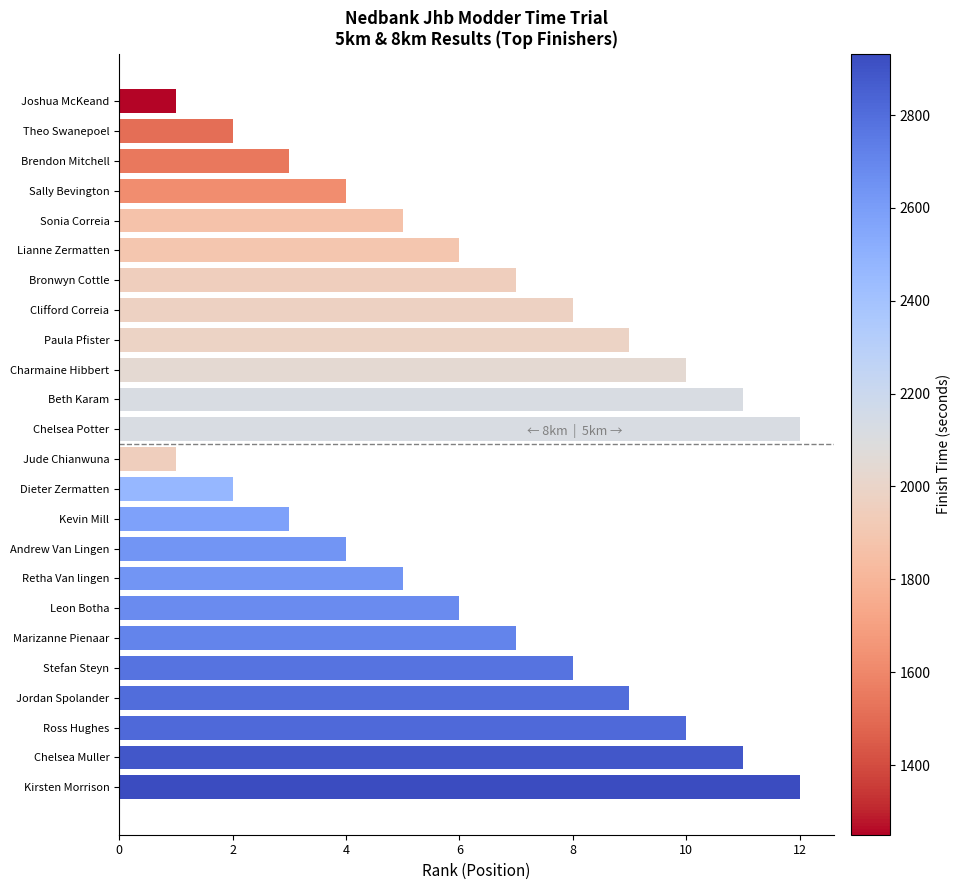

What is the difference between the second highest and minimum values?

11